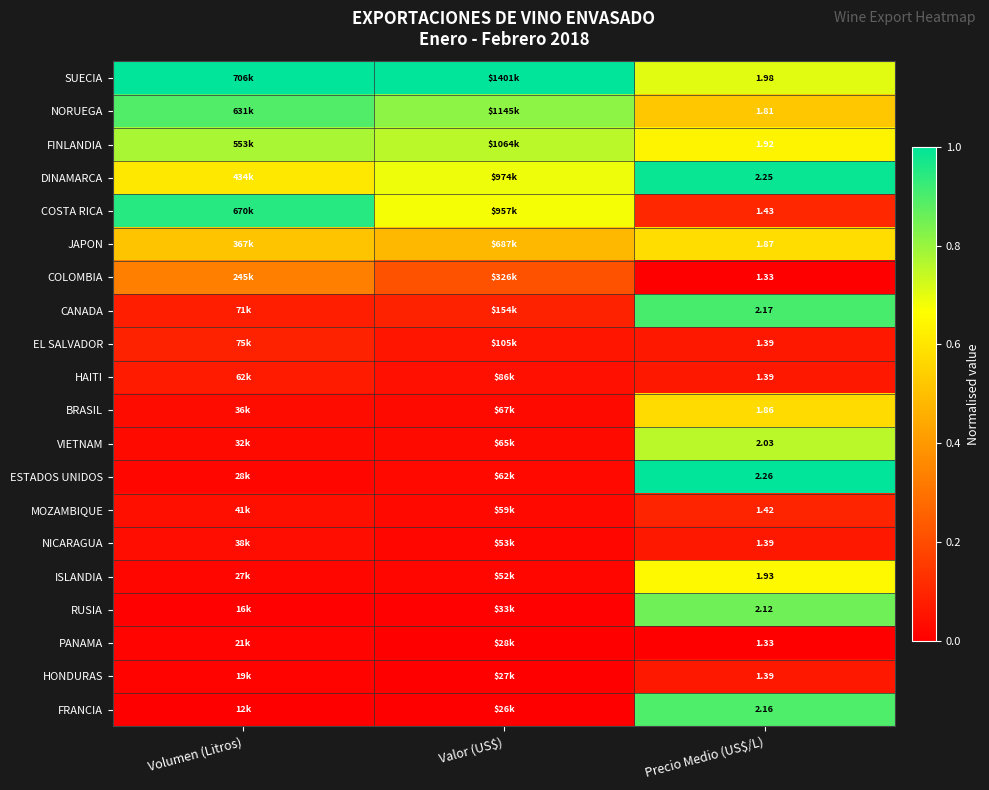

How many series are shown in this chart?

20